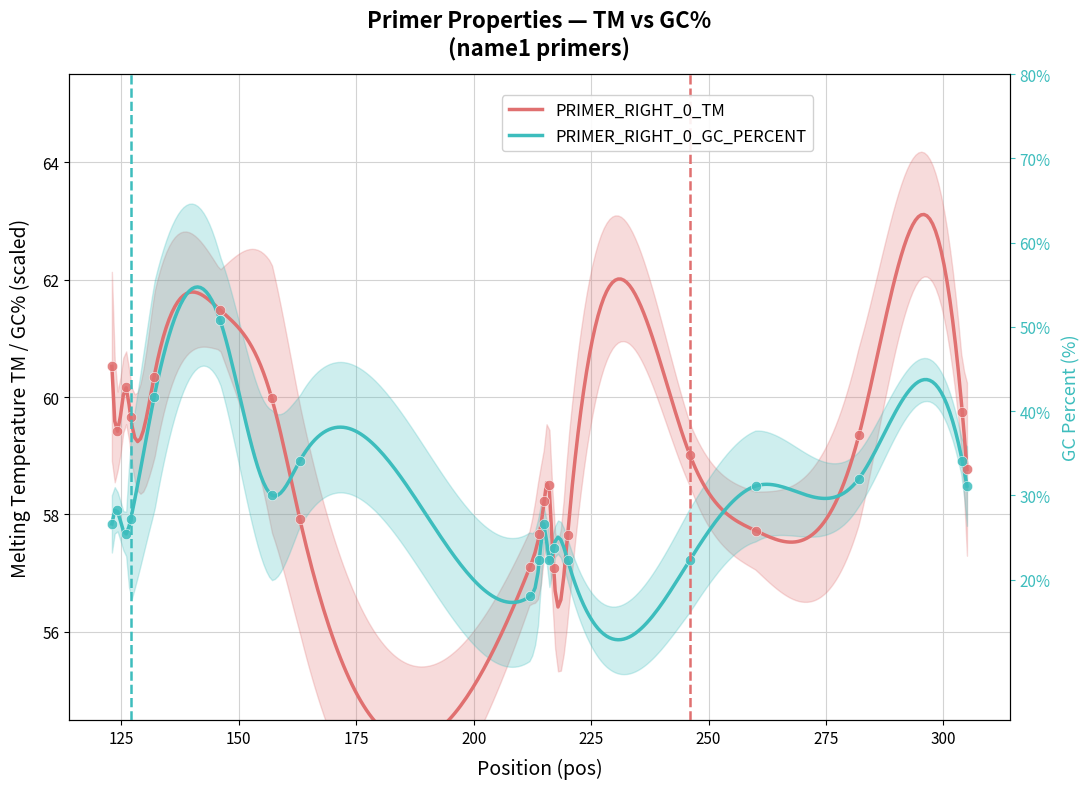

At which category is the sum across all series the highest?

146